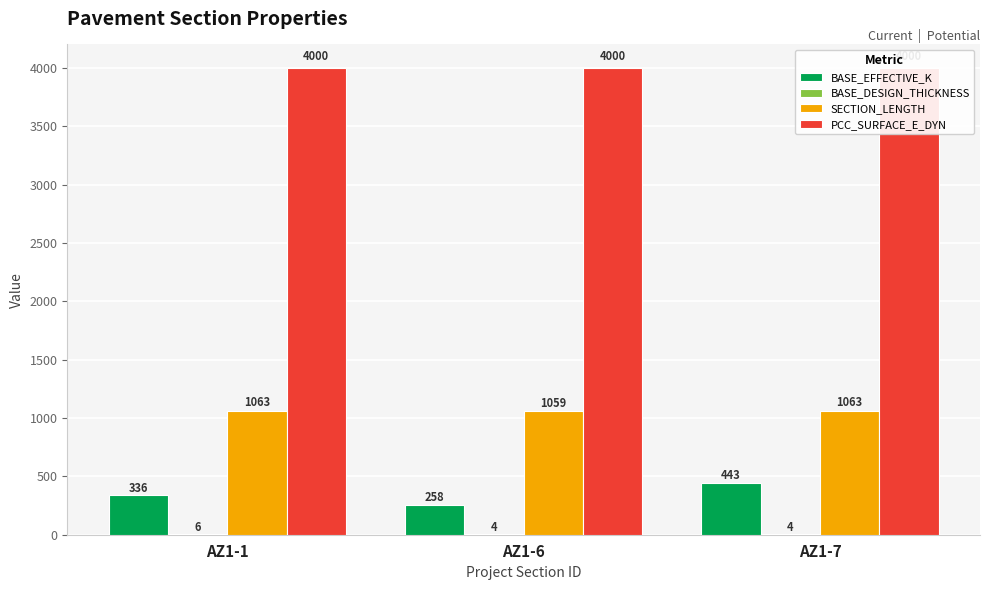

Reading left to right, list all the values displayed in this chart.

BASE_EFFECTIVE_K: 336	258	443
BASE_DESIGN_THICKNESS: 6	4	4
SECTION_LENGTH: 1063	1059	1063
PCC_SURFACE_E_DYN: 4000	4000	4000